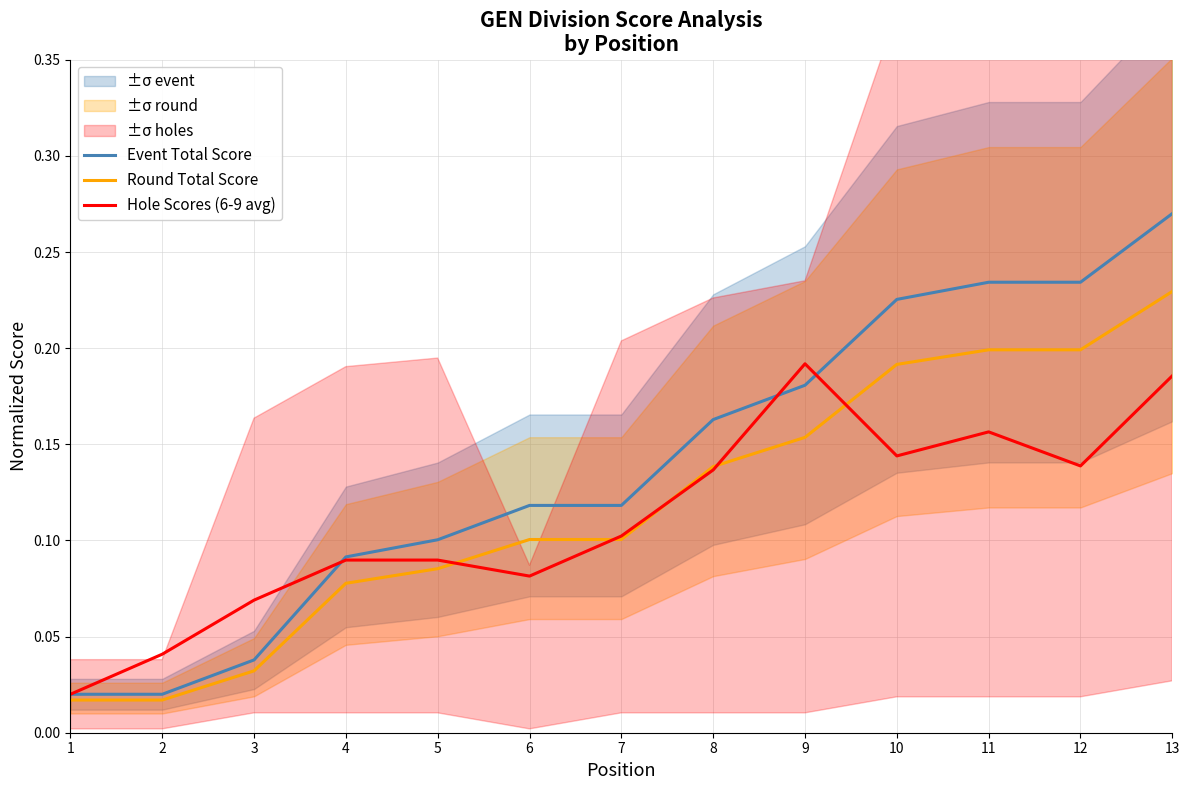

The value of Round Total Score at 13 is 0.1. True or false?

False